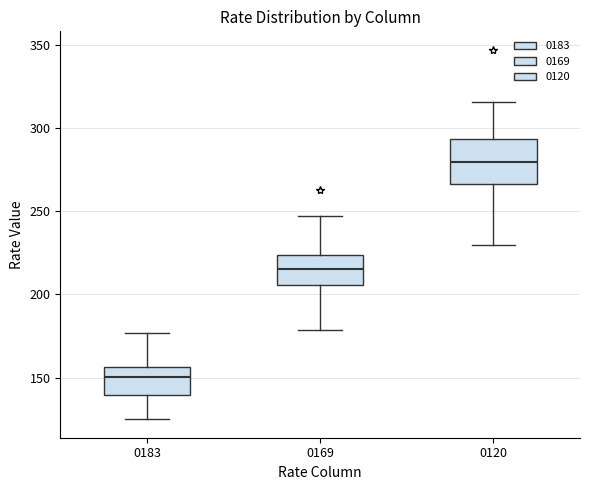

Reading left to right, transcribe this box plot: for each box, give where its median line is, the range the box spans, and where its two whiskers end, as read against the y-axis. The values are not printed on the chart, so give them approximately, as read against the axis.

0183: median 150, box 140 to 155, whiskers 125 to 175
0169: median 215, box 205 to 225, whiskers 180 to 245
0120: median 280, box 265 to 295, whiskers 230 to 315